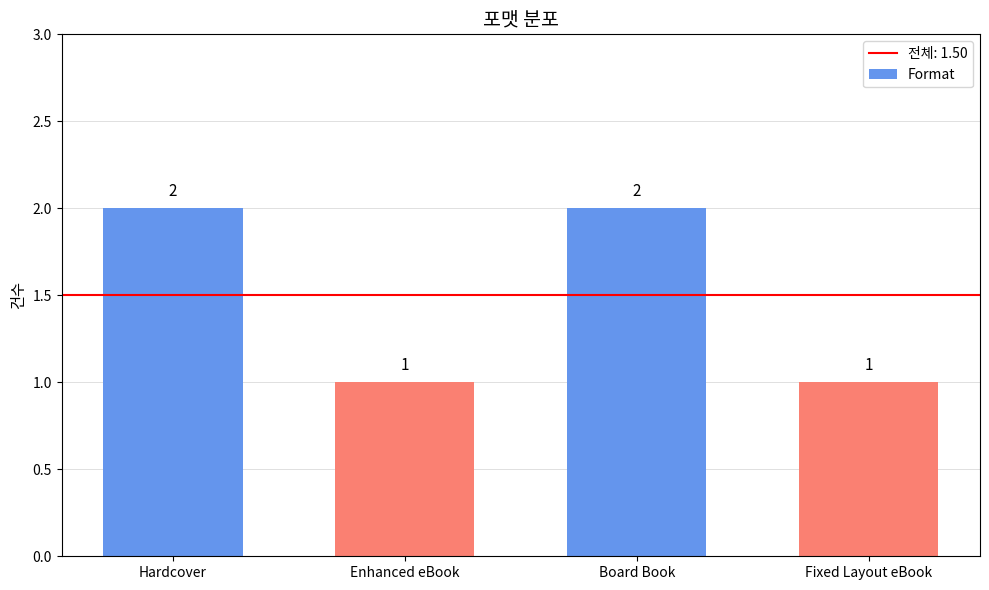

Reading right to left, transcribe all the data shown in this chart.

Fixed Layout eBook=1	Board Book=2	Enhanced eBook=1	Hardcover=2